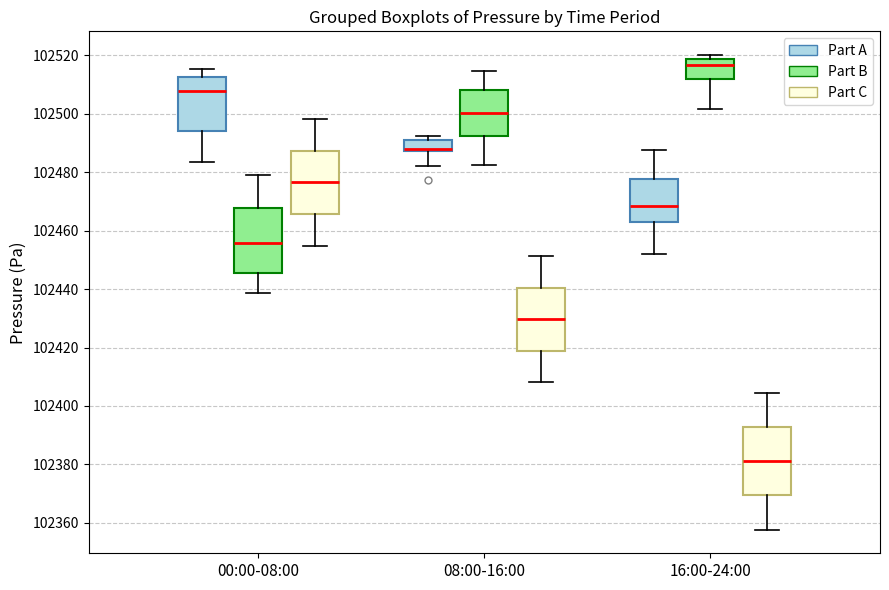

Where does the lower whisker of the box for 00:00-08:00 (Part C) end on the y-axis? The values are not printed on the chart, so give them approximately, as read against the axis.

102454